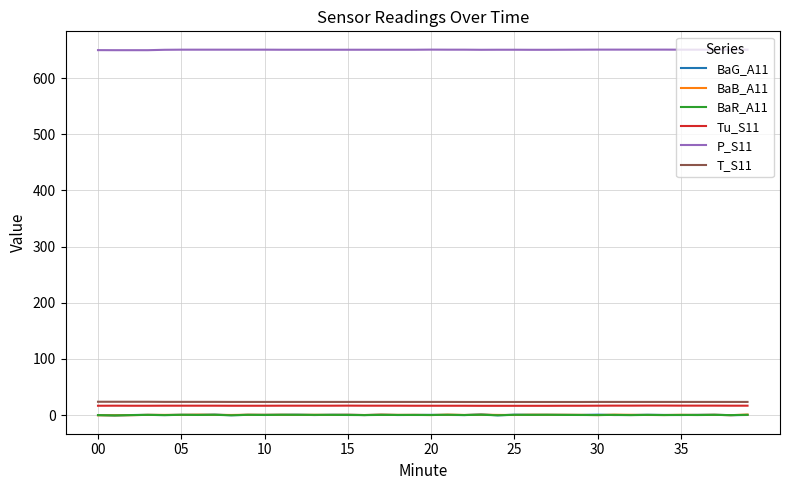

What is the lowest value of the Tu_S11 series?

16.7